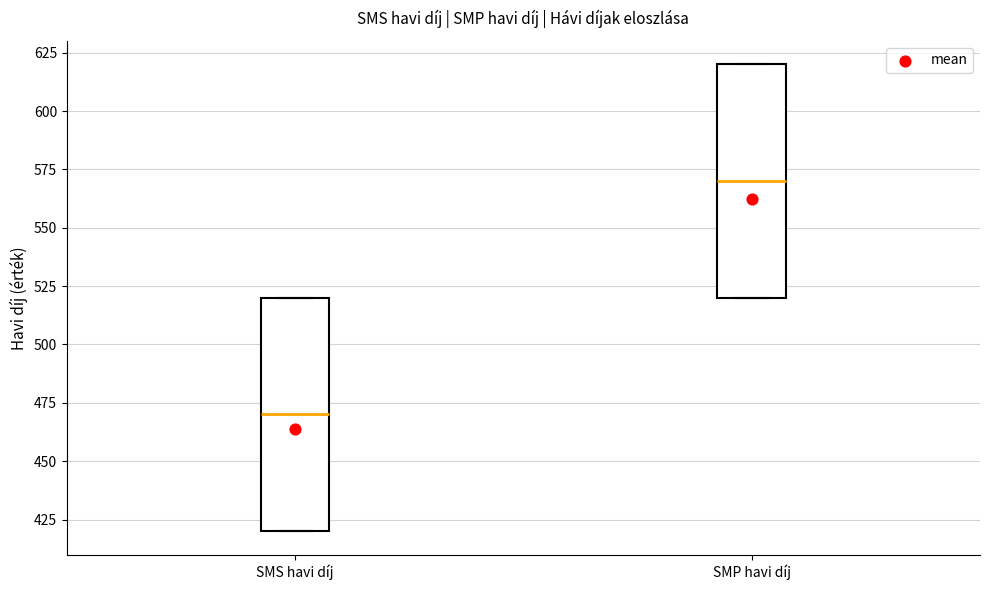

Which box has the lowest median line?

SMS havi díj